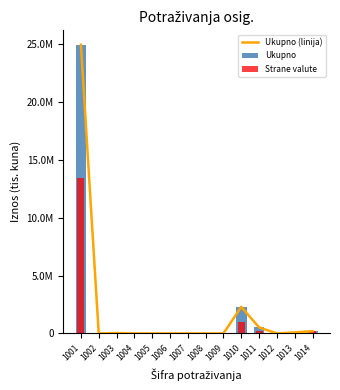

Which has a higher value, 1003 or 1006?

1003